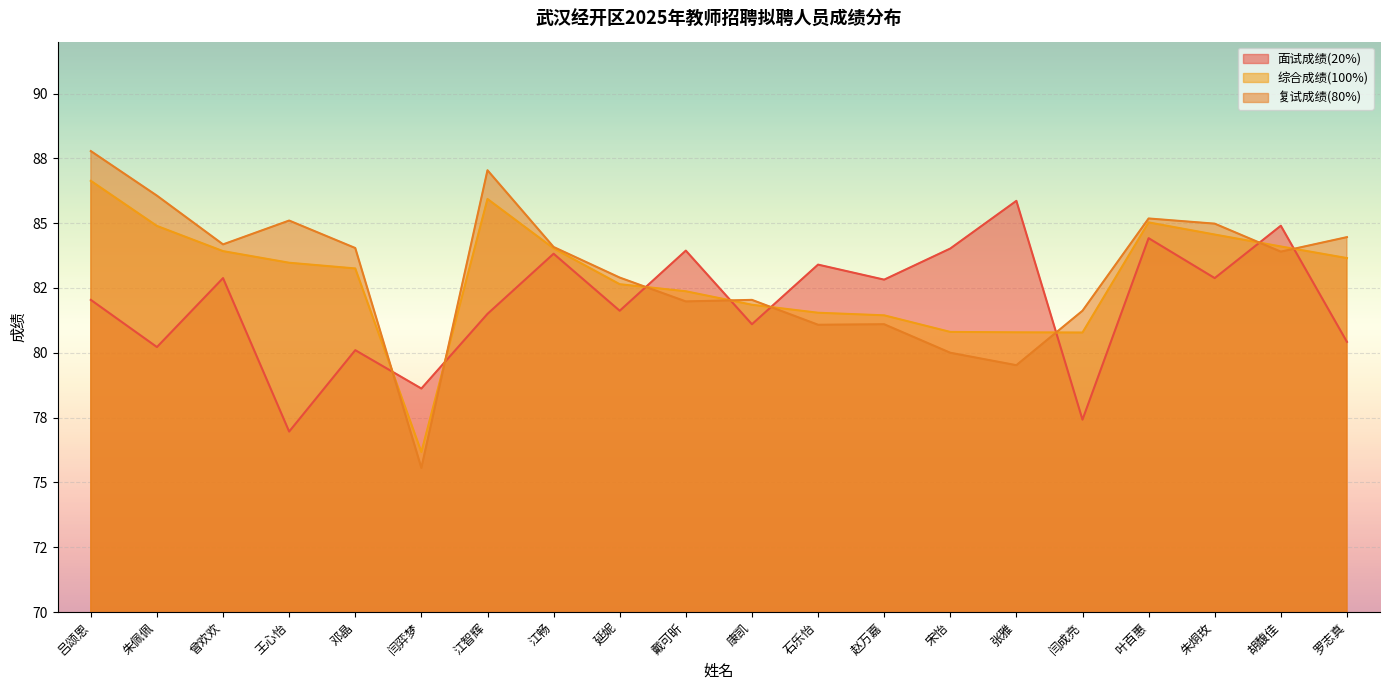

Between which two adjacent categories do 复试成绩(80%) and 综合成绩(100%) first intersect?

邓晶 and 闫弈梦